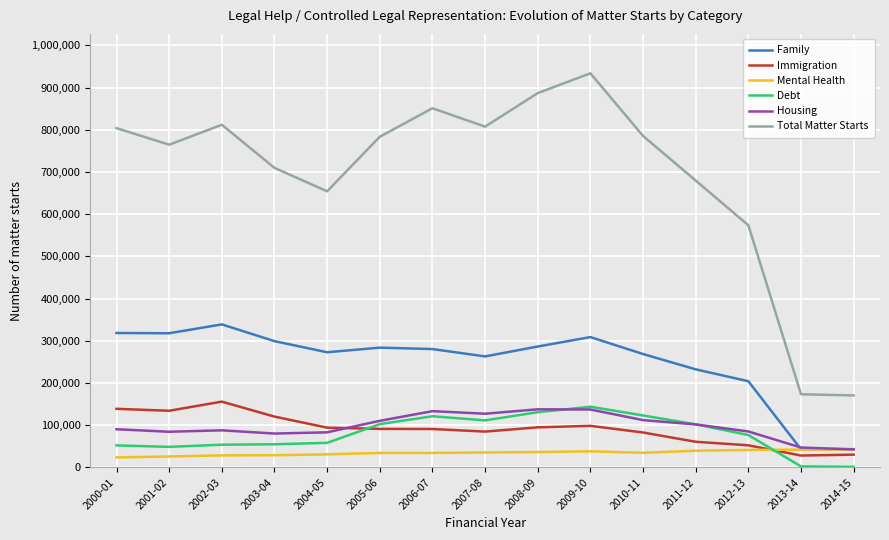

Is the value of Debt at 2010-11 greater than the value of Family at 2009-10?

No